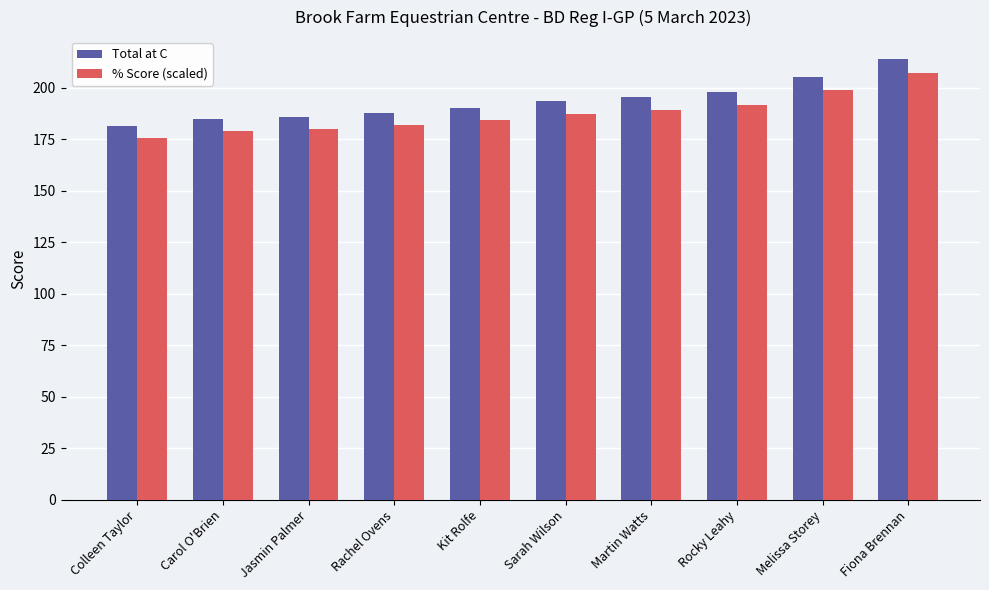

The value of % Score (scaled) at Kit Rolfe is 116.7. True or false?

False